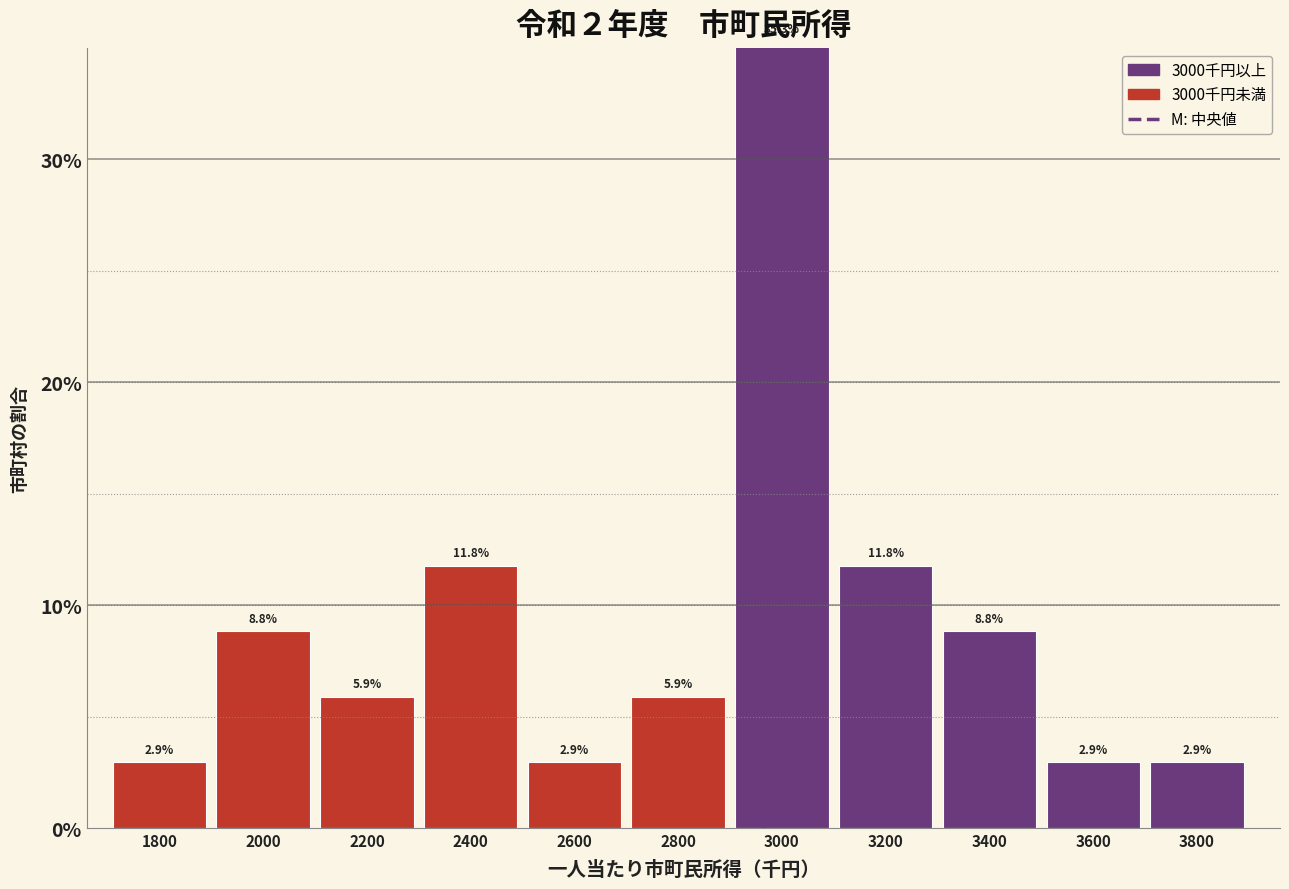

What is the approximate value at 2400?

11.8